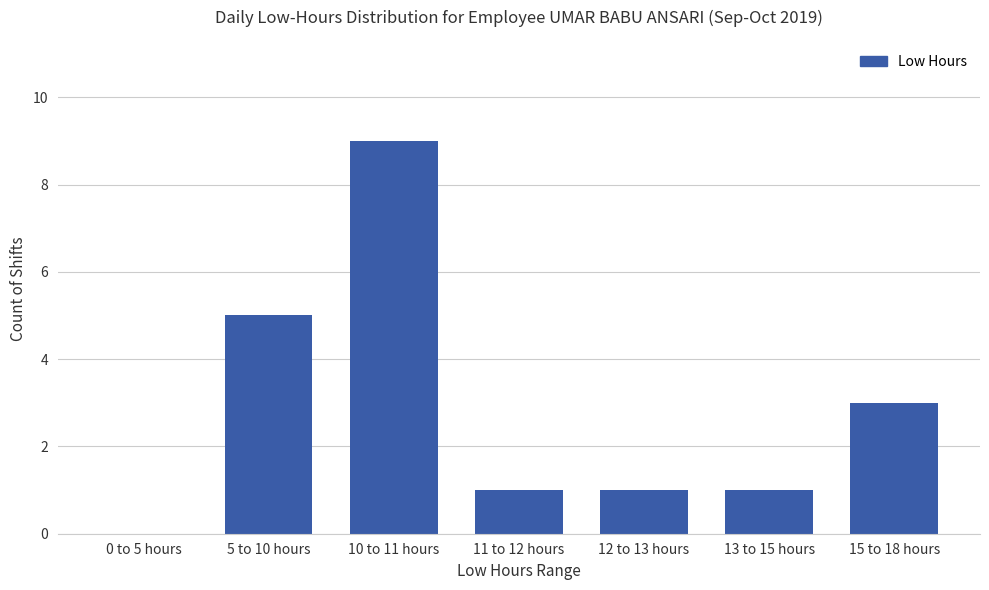

What is the ratio of the value at 12 to 13 hours to the value at 13 to 15 hours?

1.0